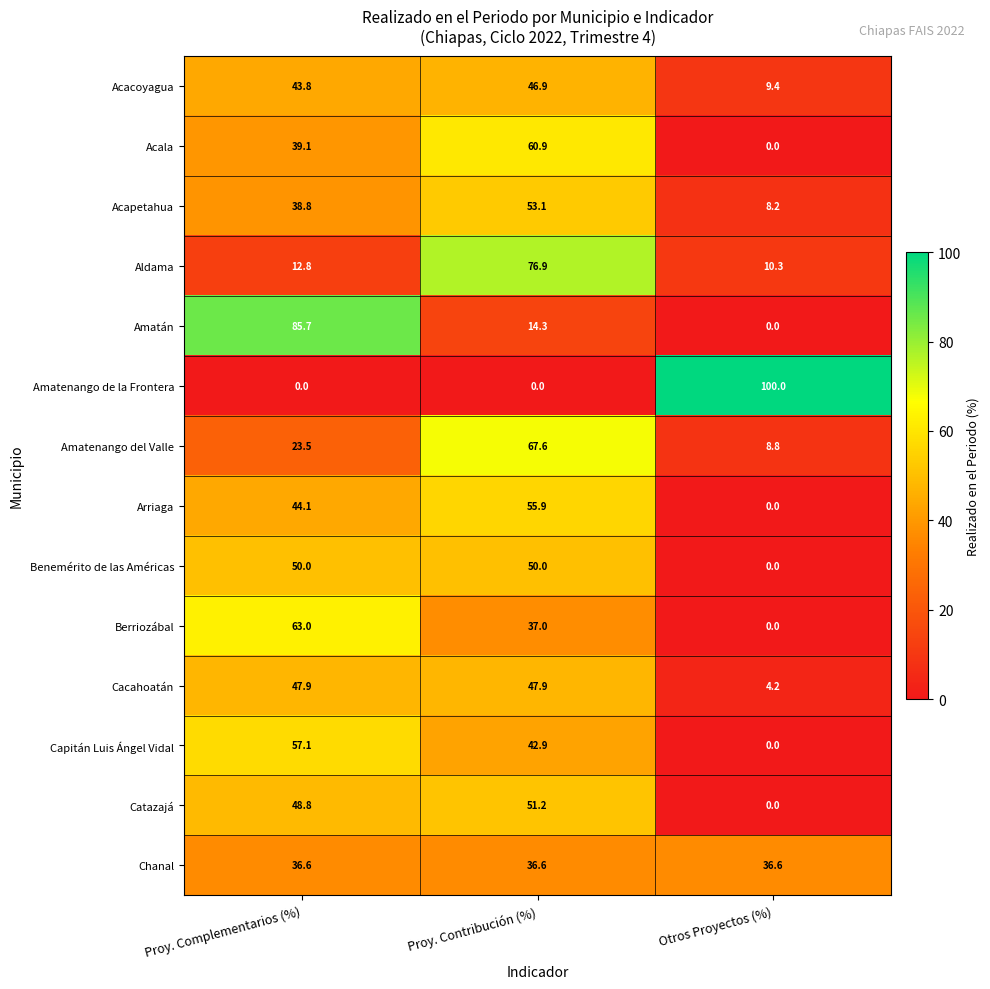

What is the difference between the maximum and minimum values in the Acacoyagua series?

37.5